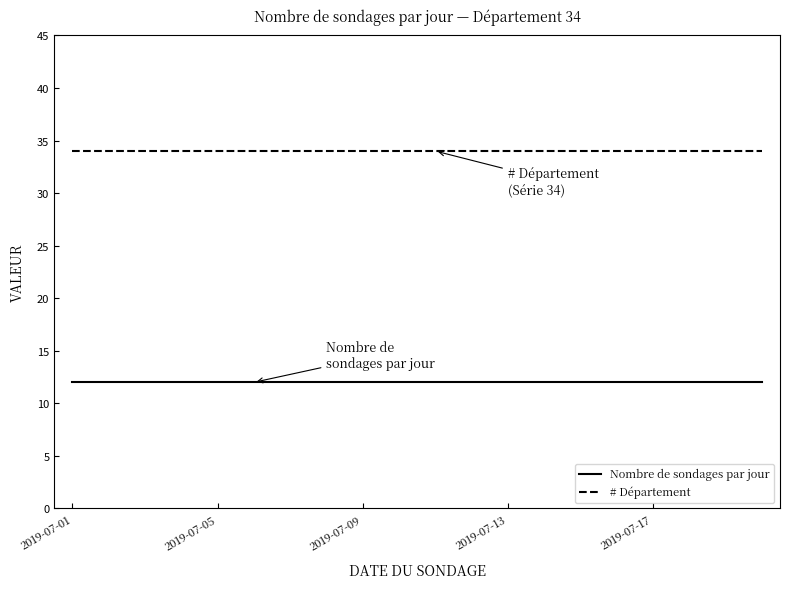

True or false: # Département and Nombre de sondages par jour intersect in this chart.

False